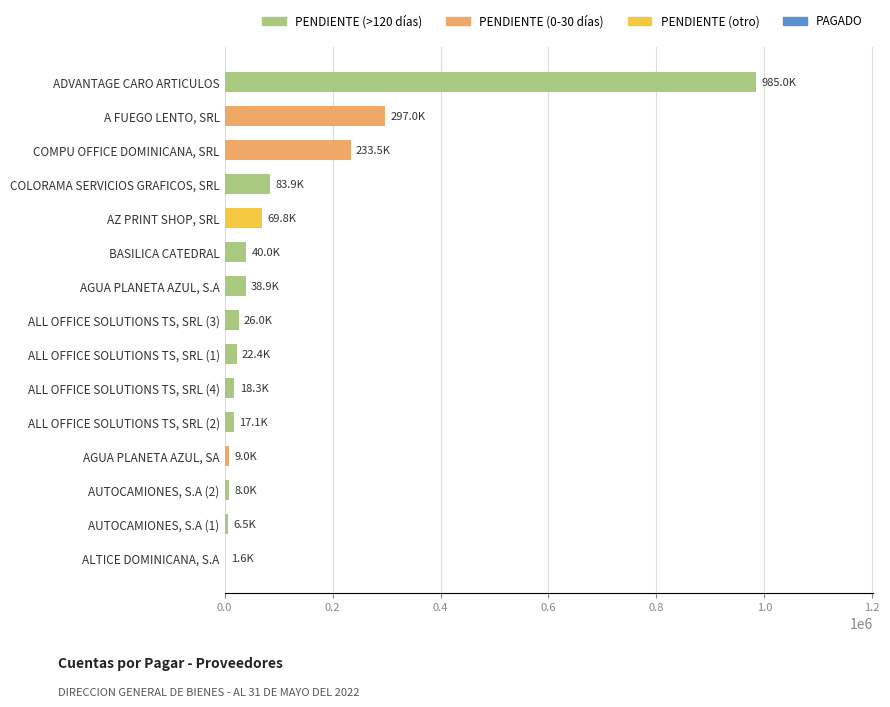

Is it true that the value at AZ PRINT SHOP, SRL is 27963.7?

False